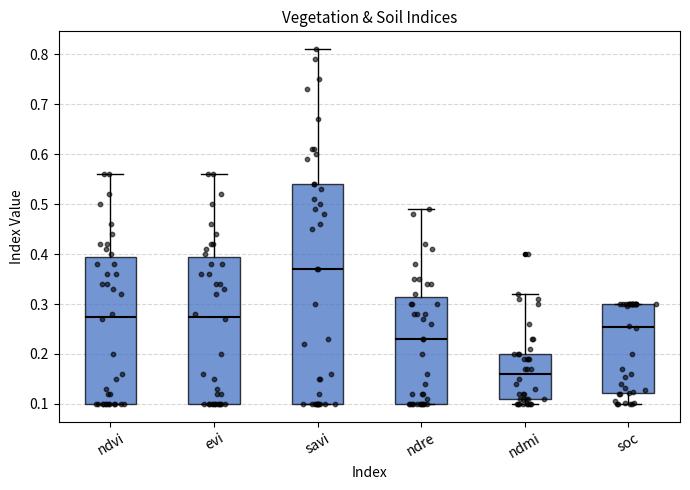

Where does the median line of the box for ndvi sit on the y-axis? The values are not printed on the chart, so give them approximately, as read against the axis.

0.28